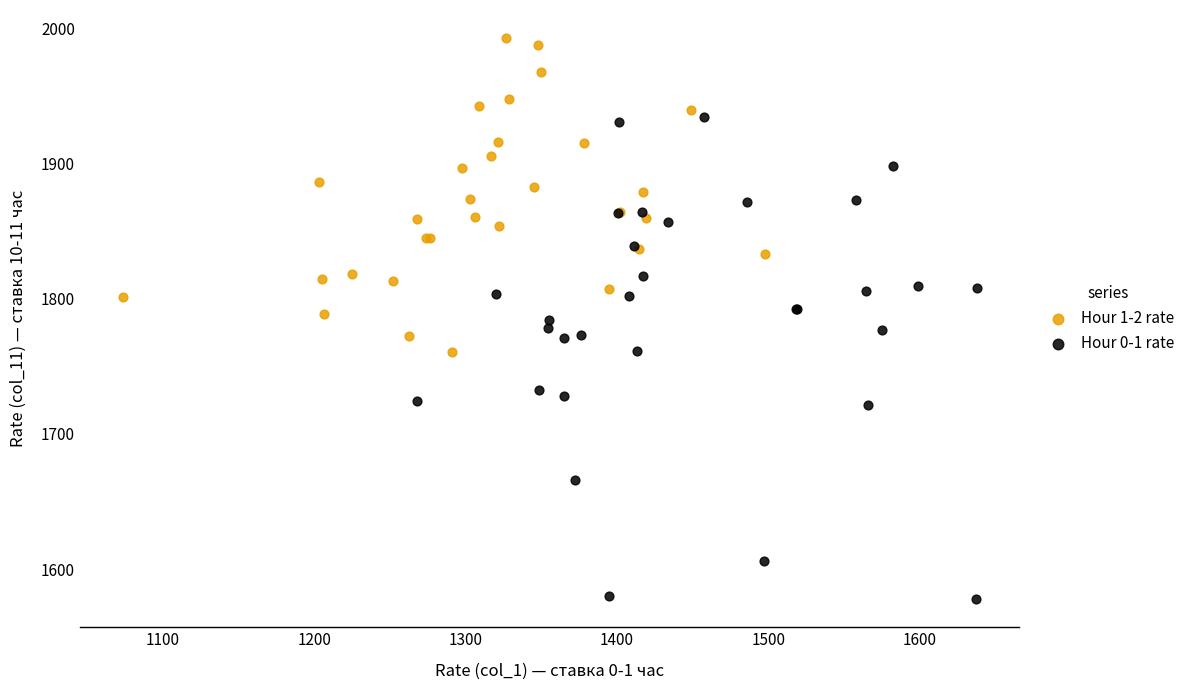

Which series has the largest Y range (max minus min)?

Hour 0-1 rate